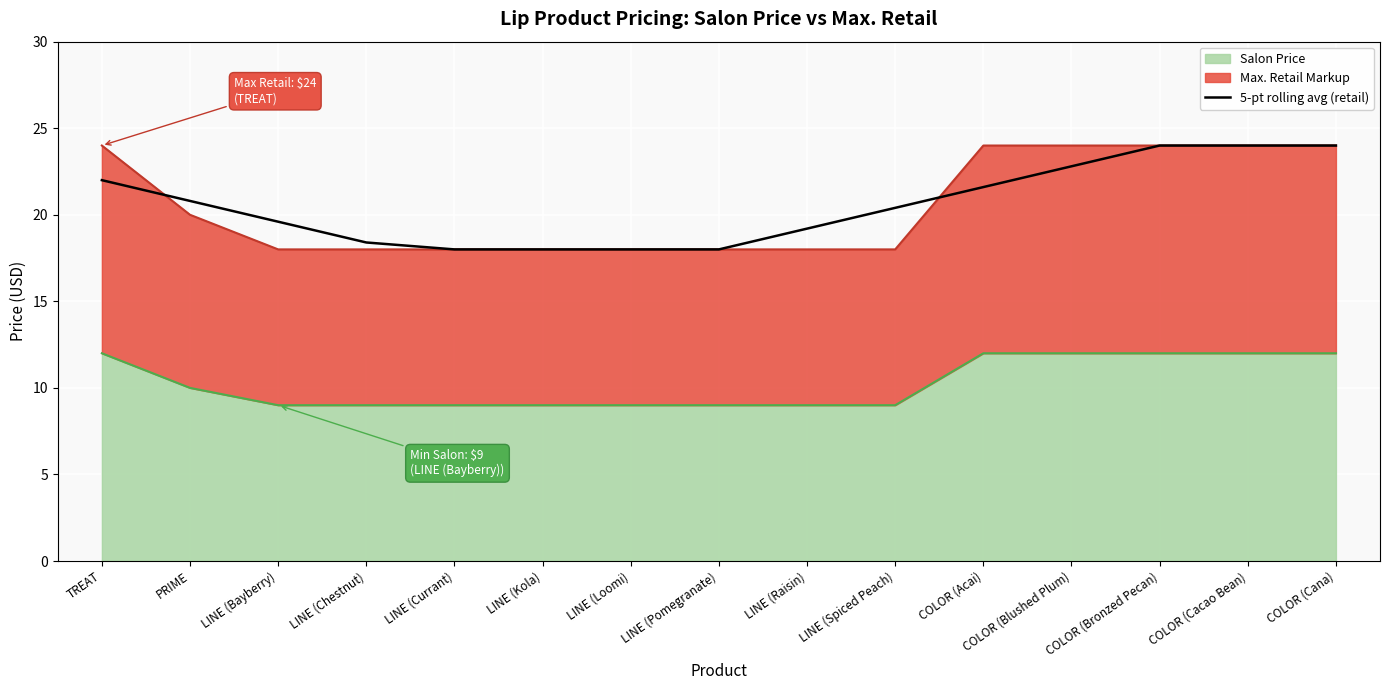

Where is the data nearest to the value 21?

PRIME